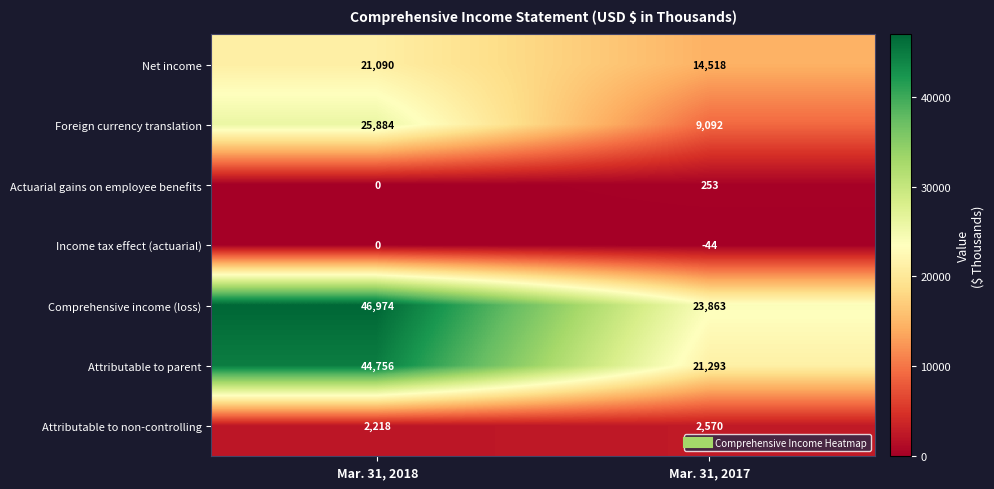

At Mar. 31, 2017, list the series in order from smallest to largest.

Income tax effect (actuarial), Actuarial gains on employee benefits, Attributable to non-controlling, Foreign currency translation, Net income, Attributable to parent, Comprehensive income (loss)